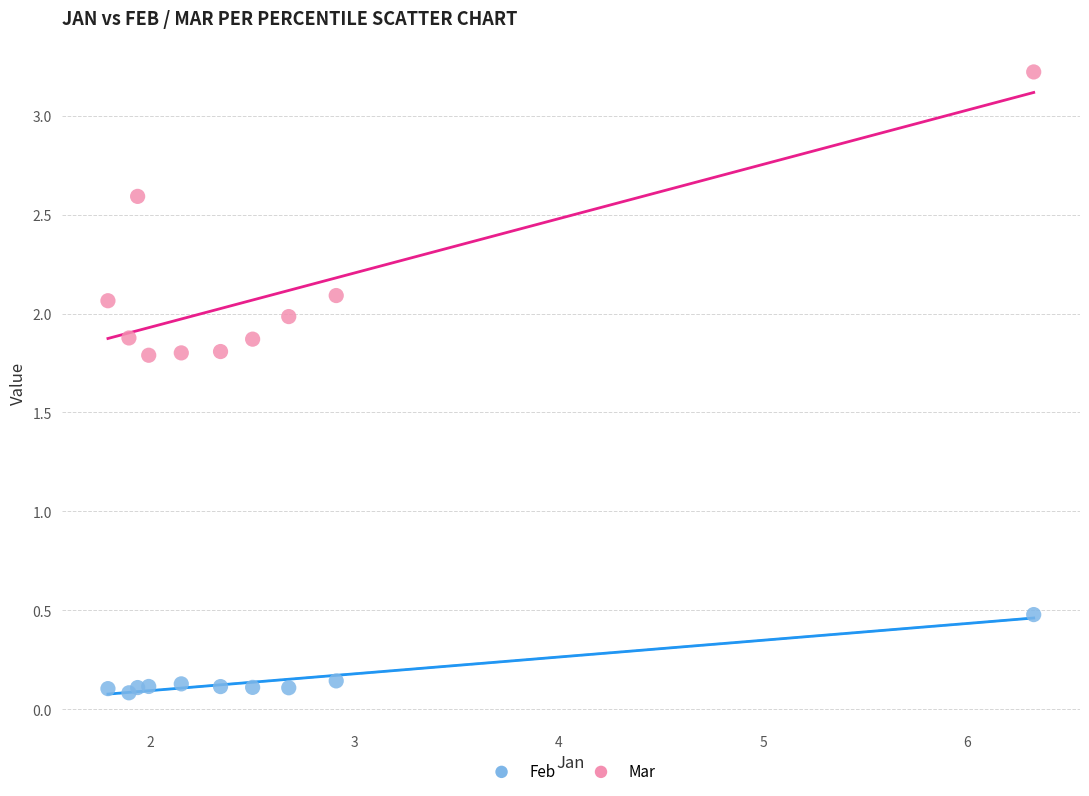

Which series contains the highest Y value?

Mar